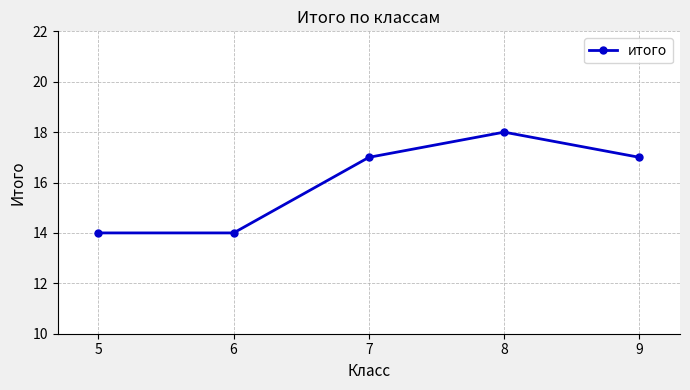

Reading left to right, list all the values displayed in this chart.

5=14	6=14	7=17	8=18	9=17